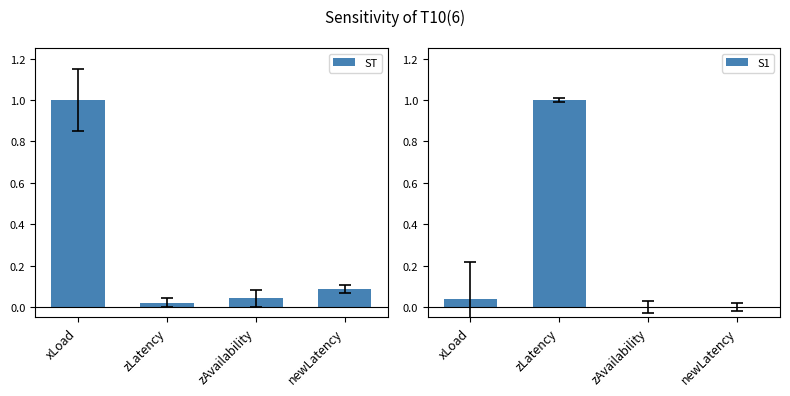

Reading left to right, list all the values displayed in this chart.

ST: xLoad=1.0	zLatency=0.0	zAvailability=0.0	newLatency=0.1
S1: xLoad=0.0	zLatency=1.0	zAvailability=0.0	newLatency=0.0